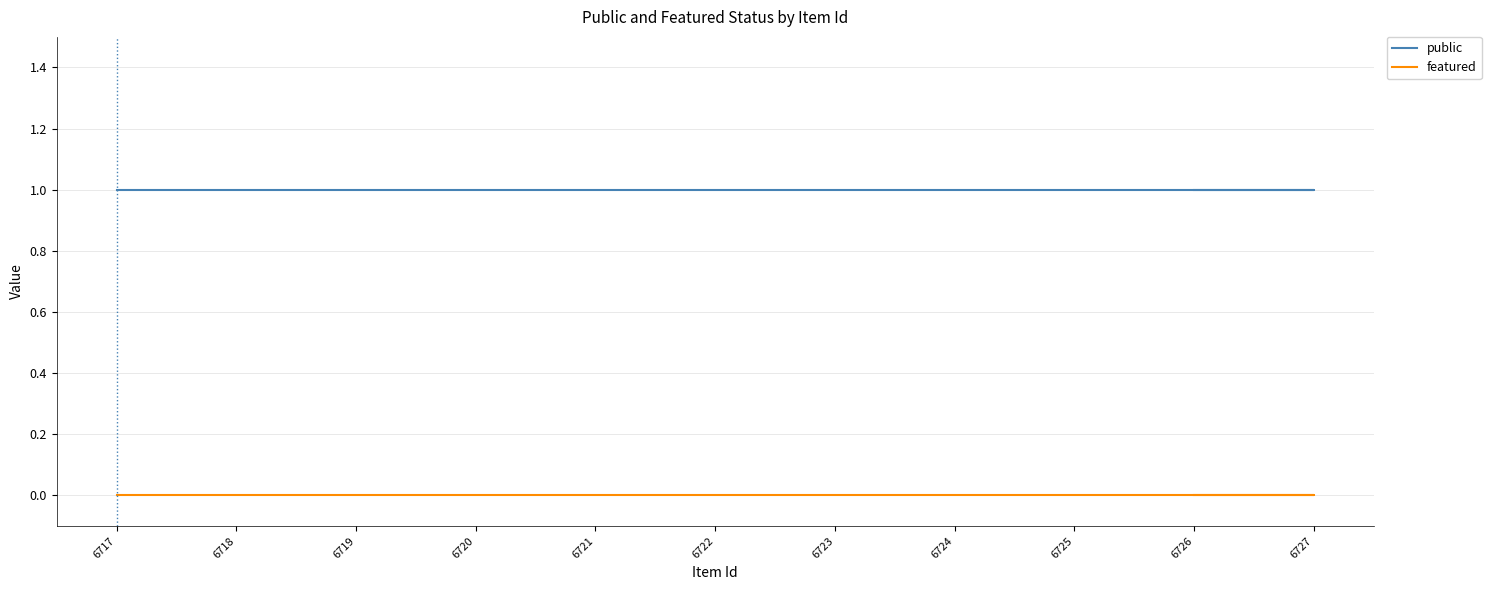

True or false: featured and public intersect in this chart.

False